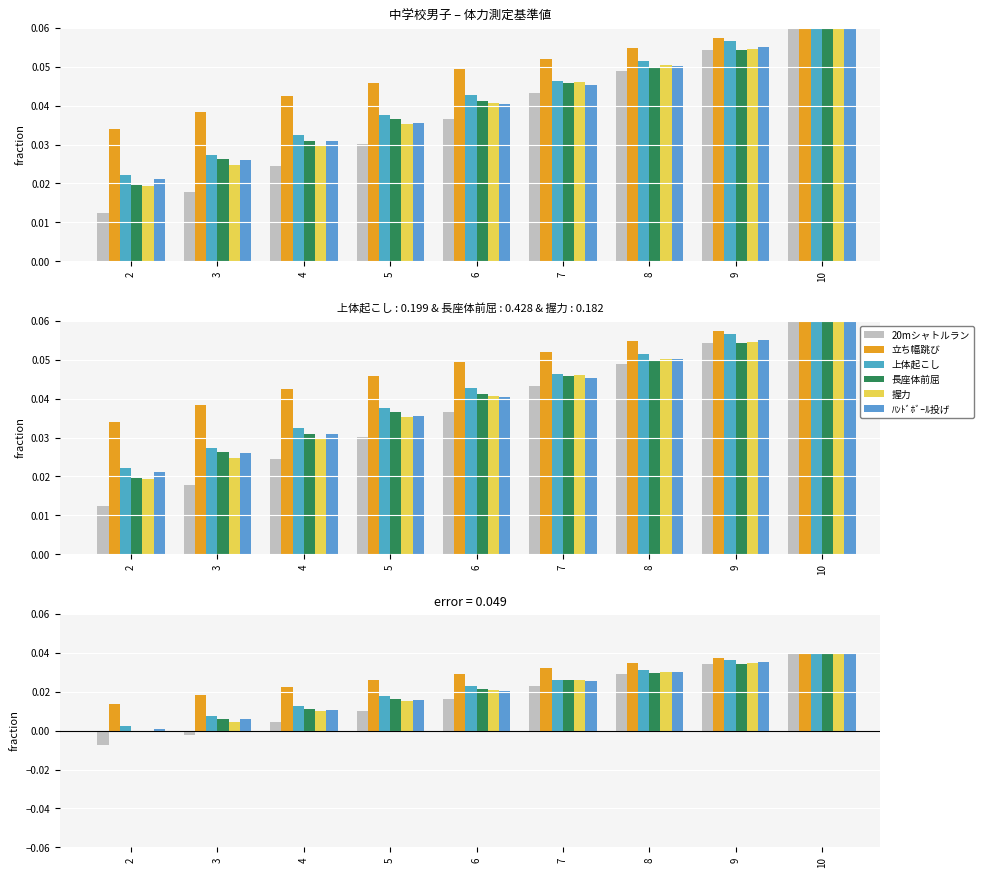

Which has a higher value, 7 or 4?

7